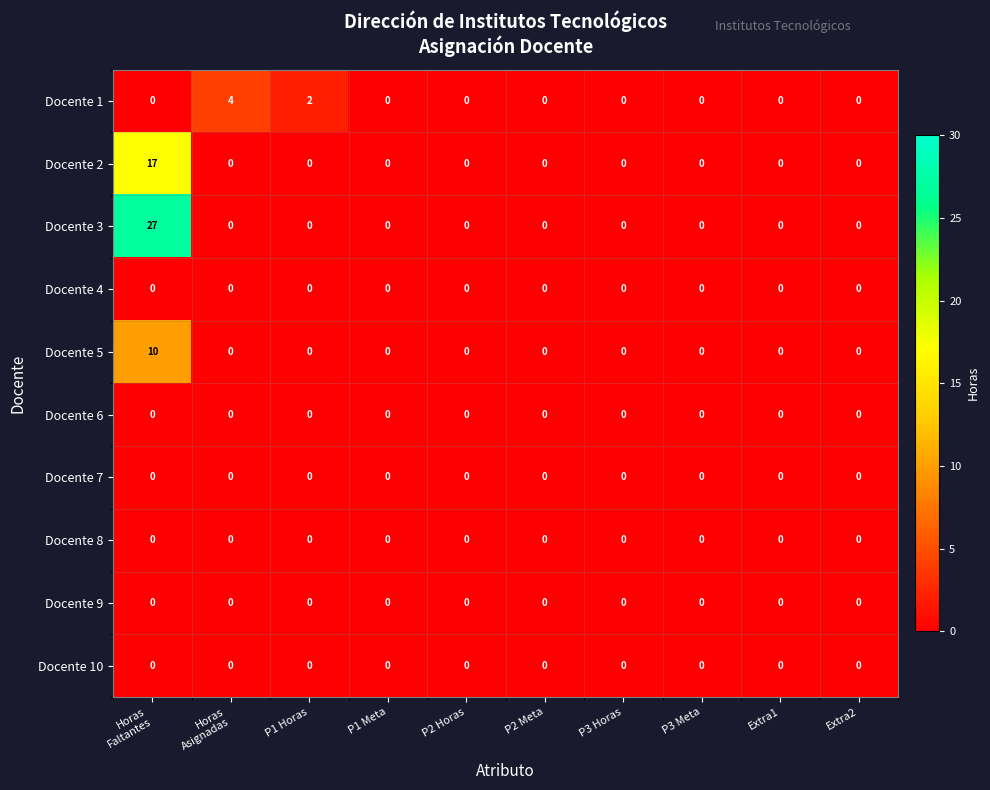

What is the difference between the maximum and minimum values in the Docente 3 series?

27